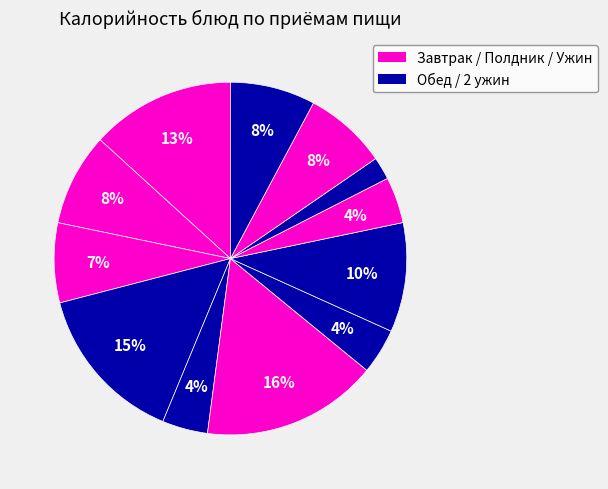

How many slices are in this pie chart?

12